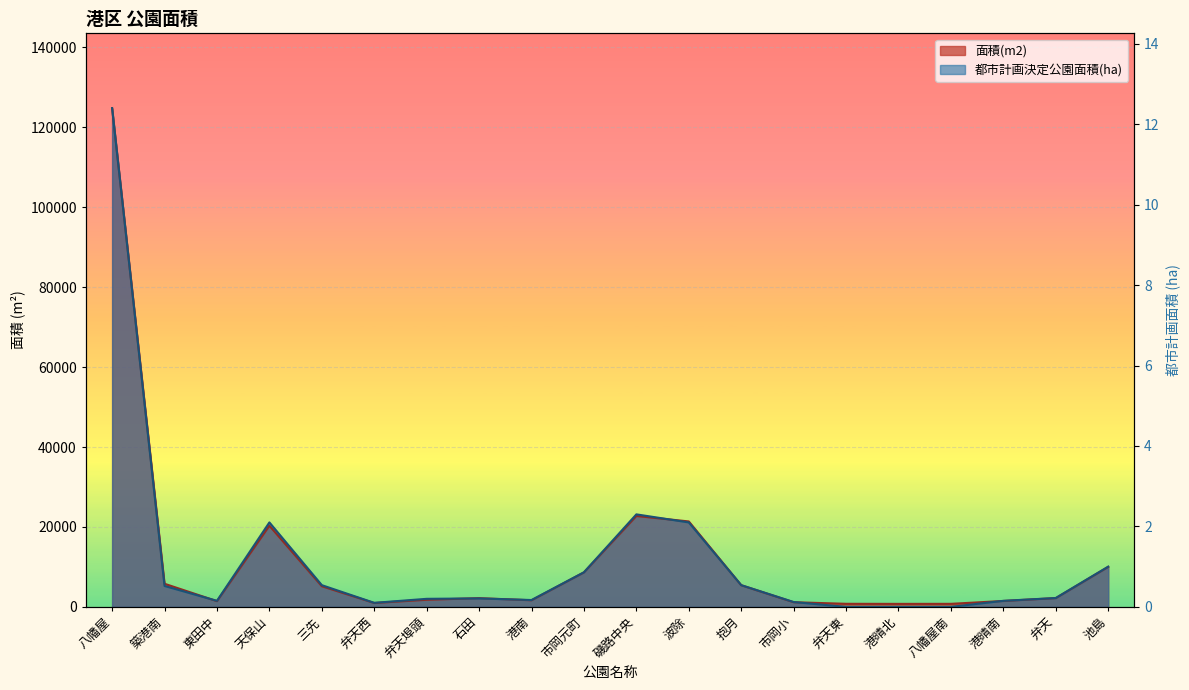

How many lines are shown in the chart?

2